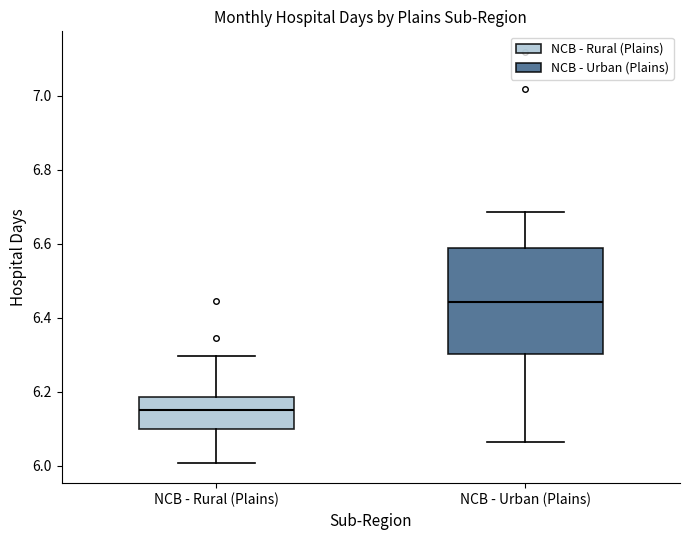

Reading left to right, read every box against the y-axis: the position of its median line, the range the box covers, and the ends of its whiskers. The values are not printed on the chart, so give them approximately, as read against the axis.

NCB - Rural (Plains): median 6.16, box 6.10 to 6.18, whiskers 6.00 to 6.30
NCB - Urban (Plains): median 6.44, box 6.30 to 6.58, whiskers 6.06 to 6.68